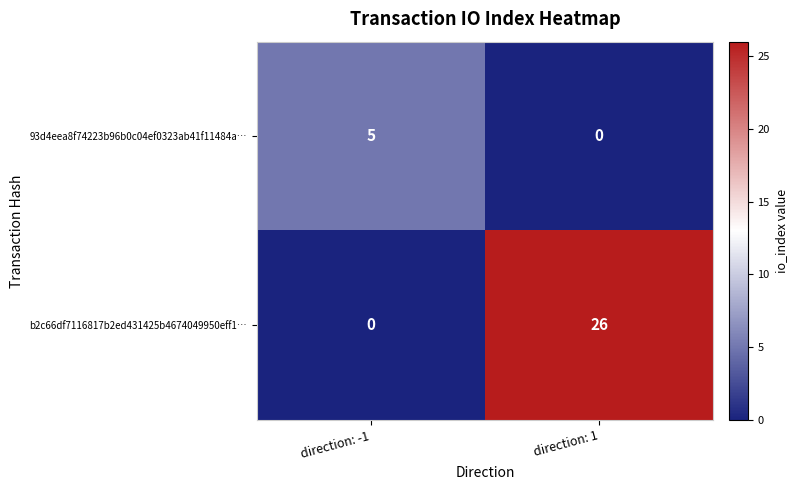

Where is b2c66df7116817b2ed431425b4674049950eff1… nearest to the value 13?

direction: -1